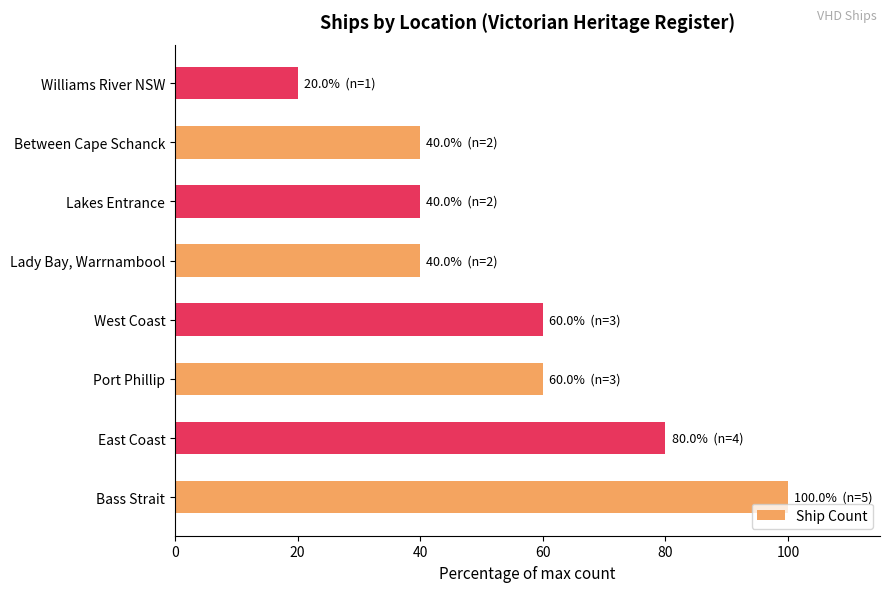

Count the number of data series in this chart.

1